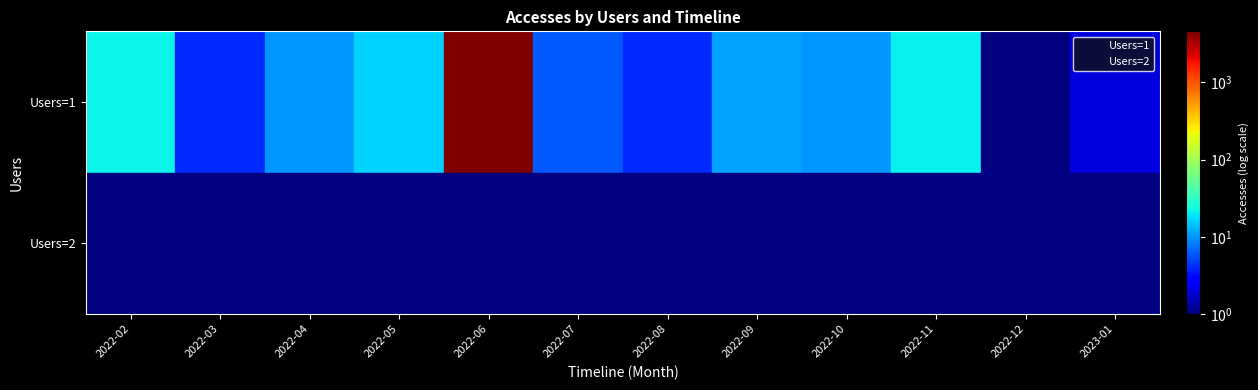

True or false: Users=2 has a value of 1 at 2022-11.

True